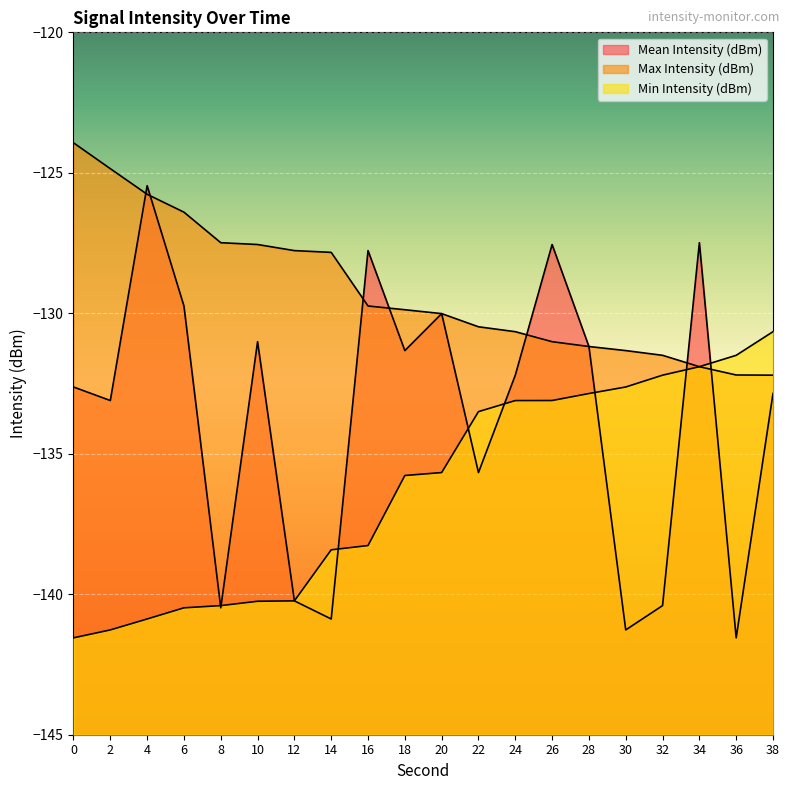

Reading right to left, list all the values displayed in this chart.

Mean Intensity (dBm): -132.9	-141.6	-127.5	-140.4	-141.3	-131.2	-127.6	-132.2	-135.7	-130.0	-131.3	-127.8	-140.9	-140.2	-131.0	-140.5	-129.7	-125.5	-133.1	-132.6
Max Intensity (dBm): -132.2	-132.2	-131.9	-131.5	-131.3	-131.2	-131.0	-130.7	-130.5	-130.0	-129.9	-129.7	-127.8	-127.8	-127.6	-127.5	-126.4	-125.8	-124.9	-123.9
Min Intensity (dBm): -130.7	-131.5	-131.9	-132.2	-132.6	-132.9	-133.1	-133.1	-133.5	-135.7	-135.8	-138.3	-138.4	-140.2	-140.2	-140.4	-140.5	-140.9	-141.3	-141.6